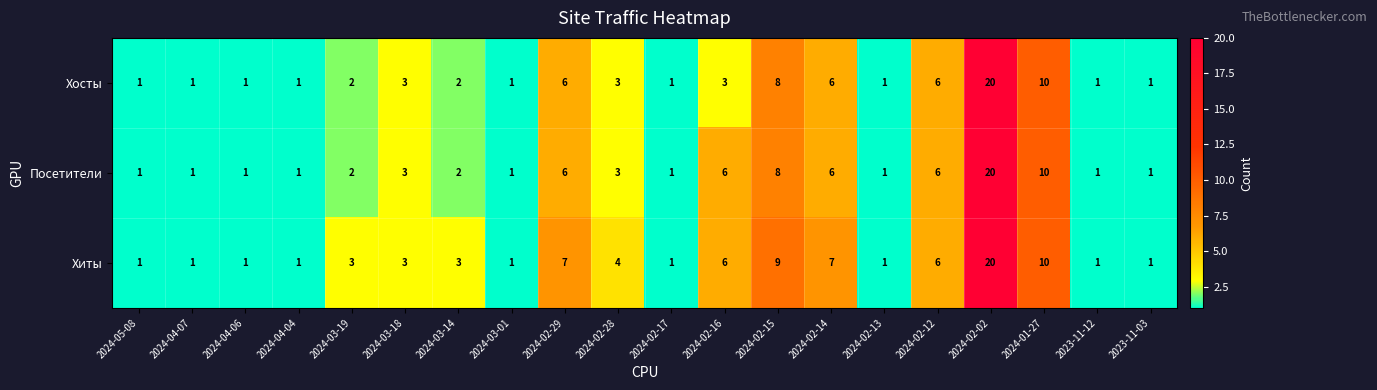

How many distinct data groups are displayed?

3